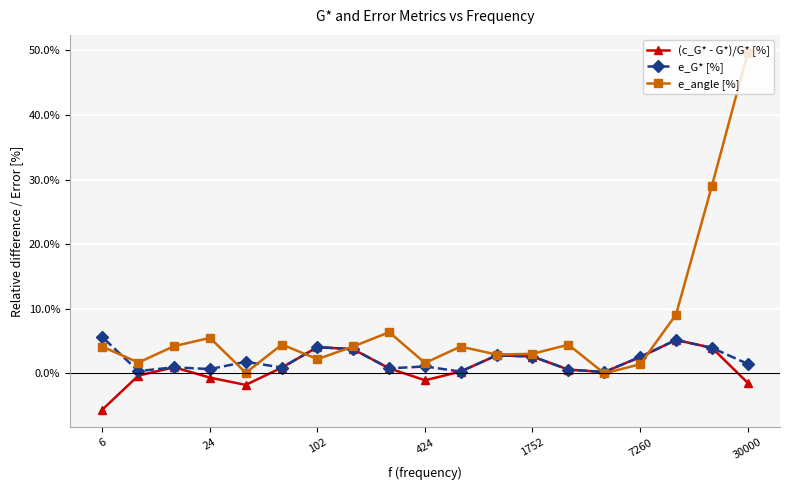

What is the difference between the highest and lowest values at 30000?

51.1